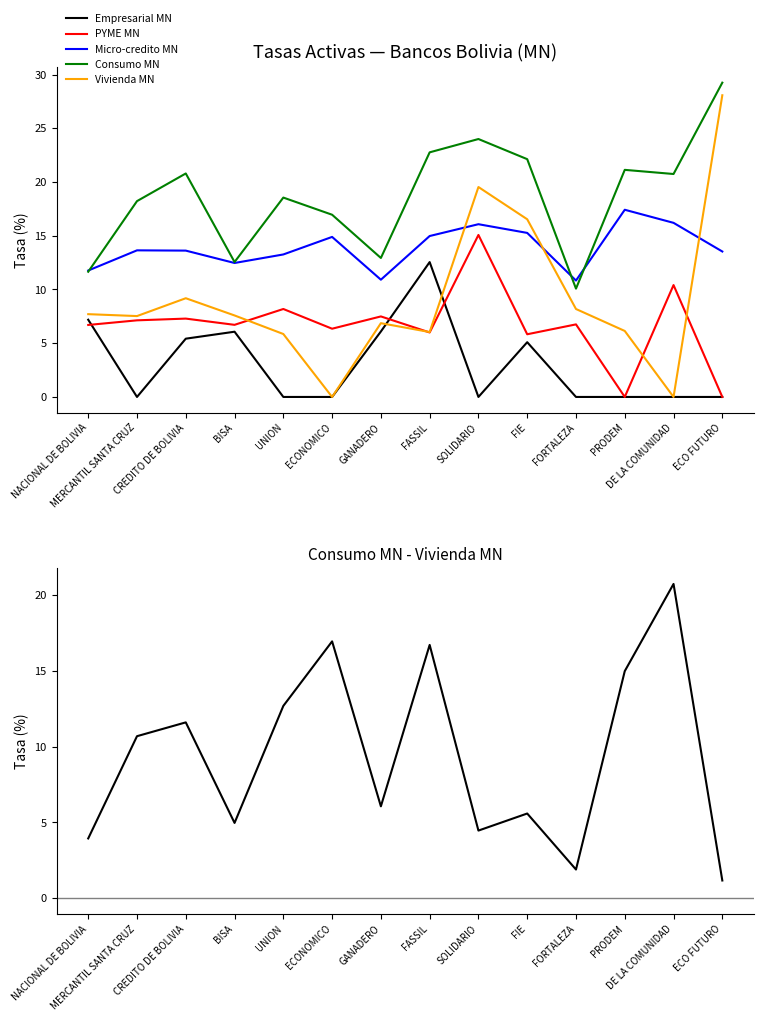

Between UNION and ECONOMICO, which series saw the biggest shift?

Vivienda MN